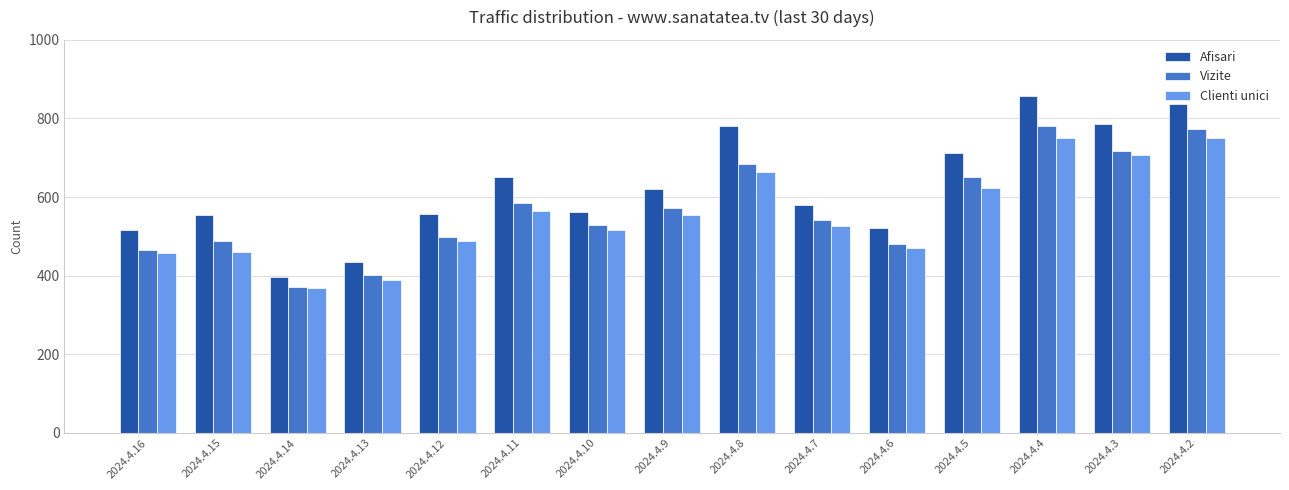

The Afisari series shows 814 at 2024.4.9. True or false?

False